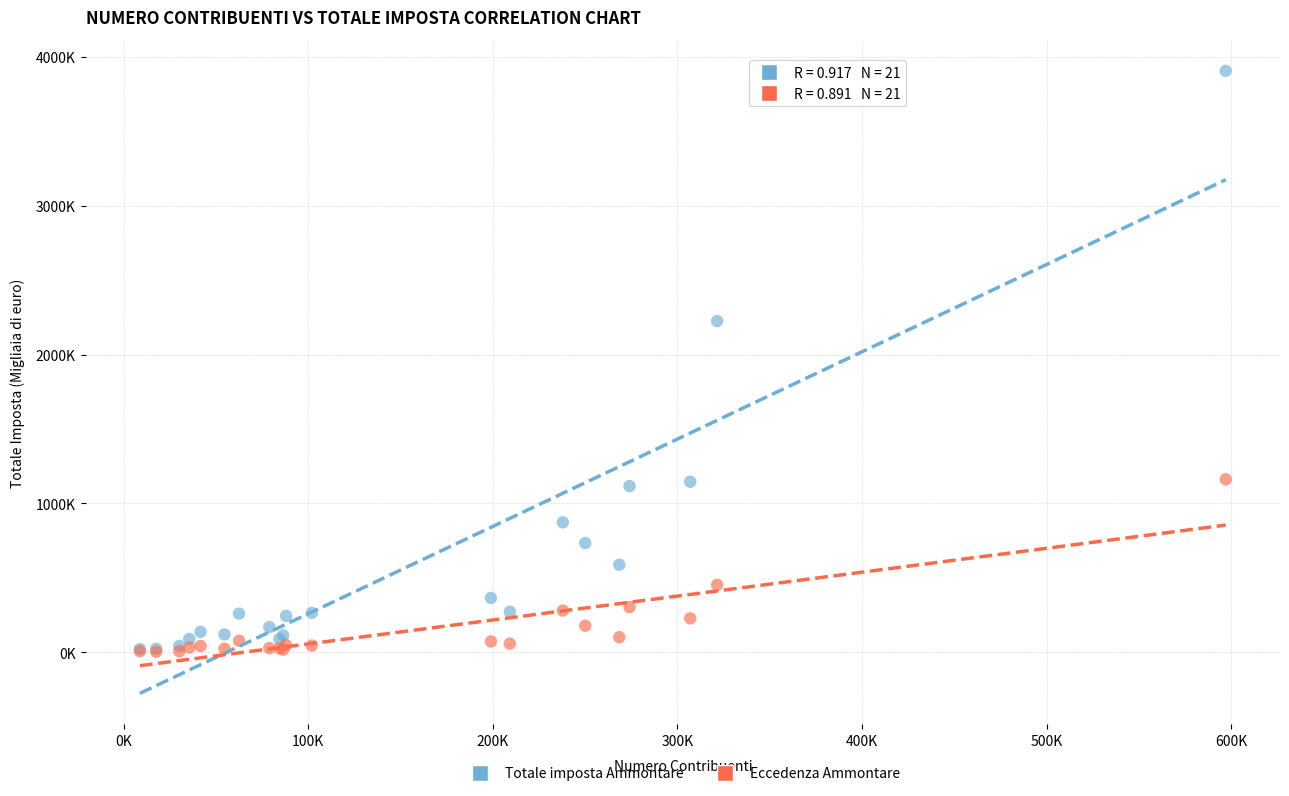

What are all the series names shown in the legend?

Totale imposta Ammontare, Eccedenza Ammontare